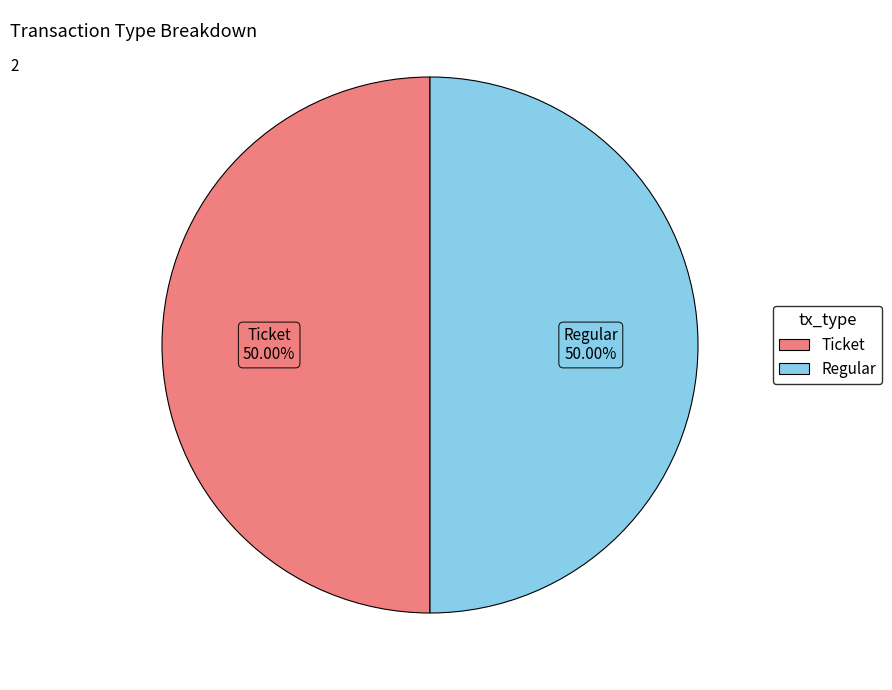

What percentage is the Regular slice, to the nearest percent?

50%